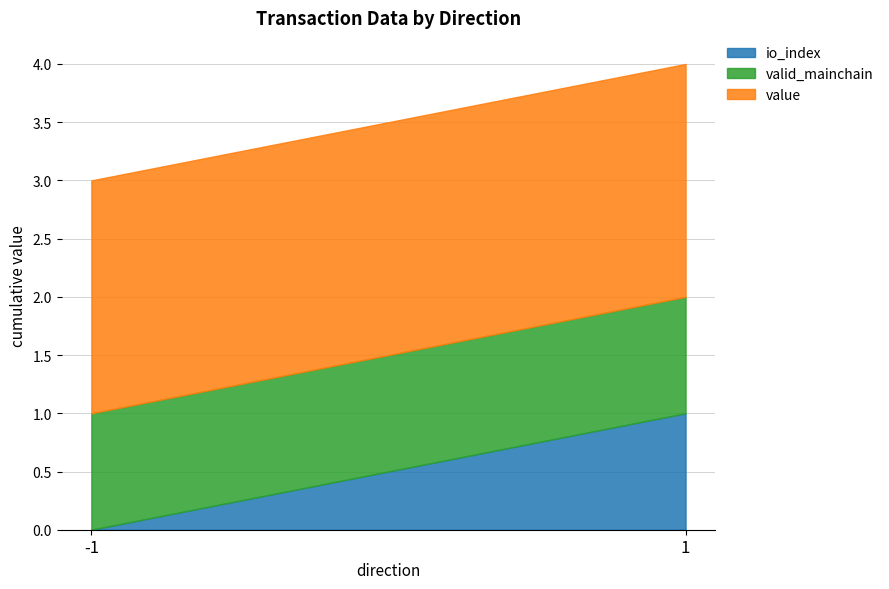

What is the average value of the io_index series?

0.5